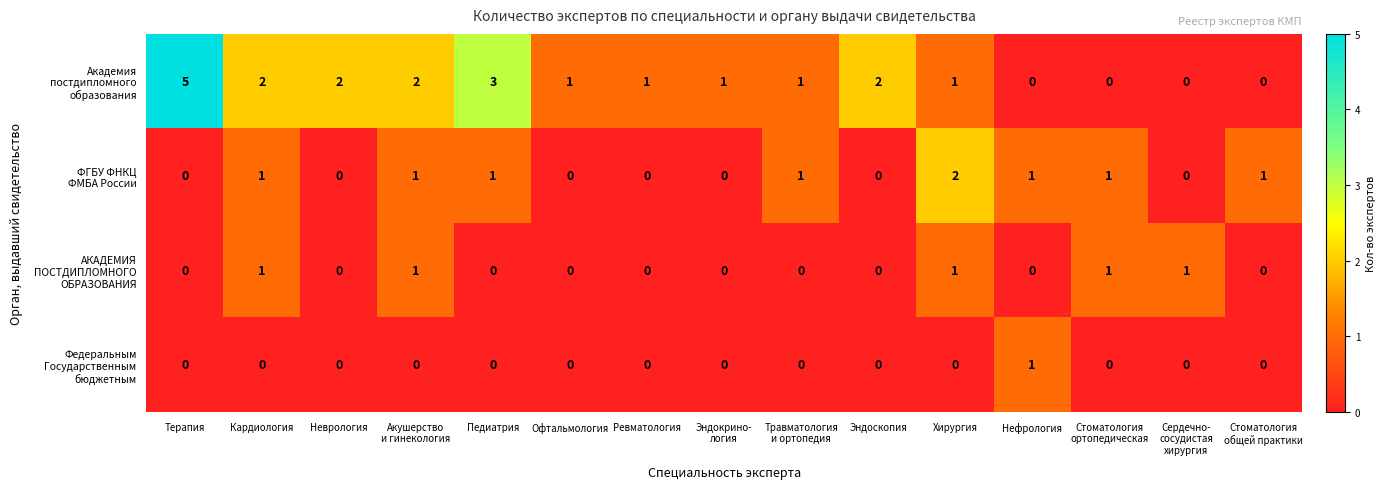

What is the total value across all series at Ревматология?

1